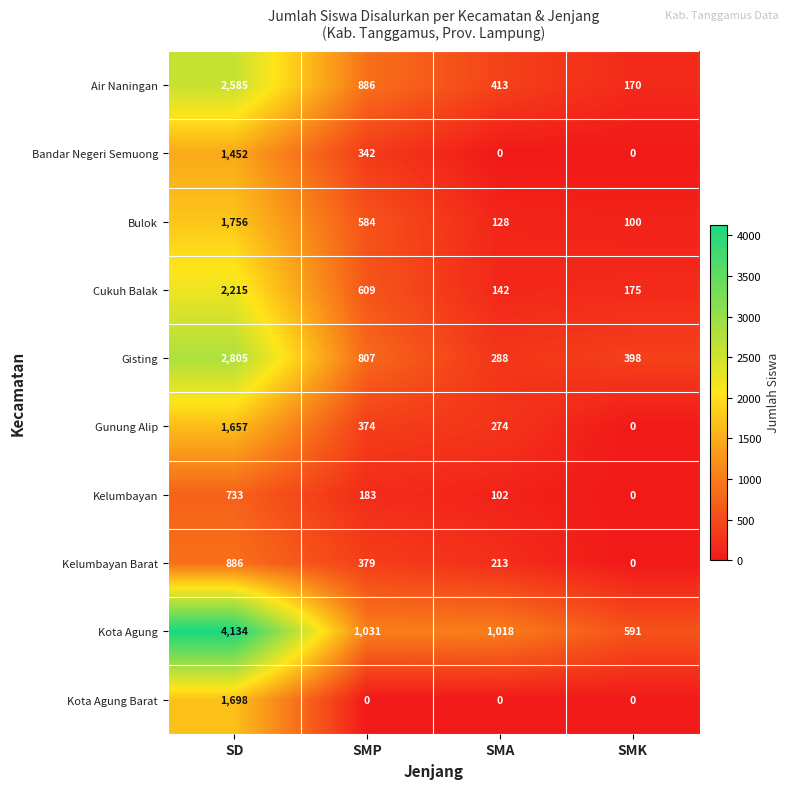

Is it true that Bandar Negeri Semuong equals 535 at SMK?

False